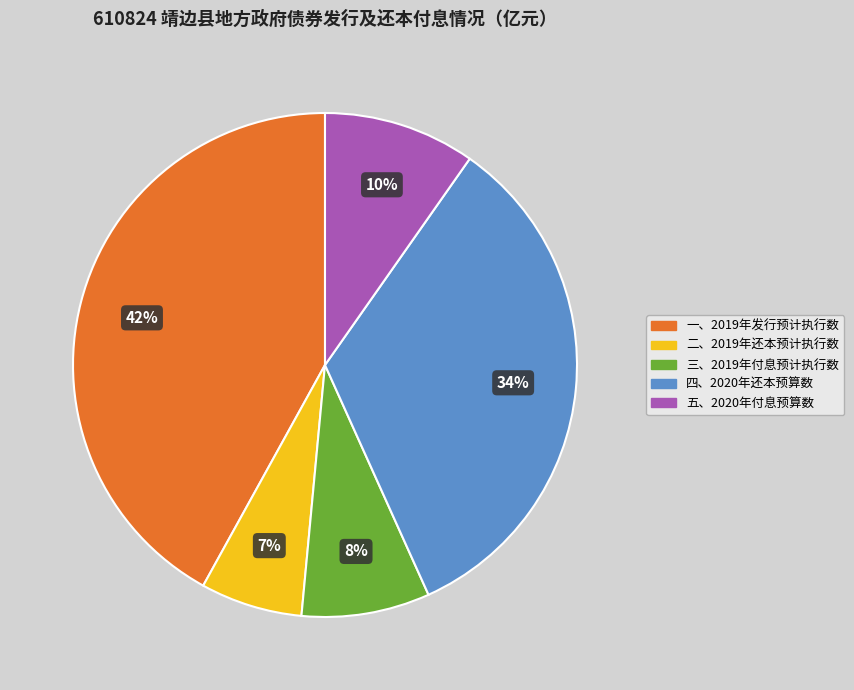

Is the sum of 三、2019年付息预计执行数 and 四、2020年还本预算数 greater than half?

No